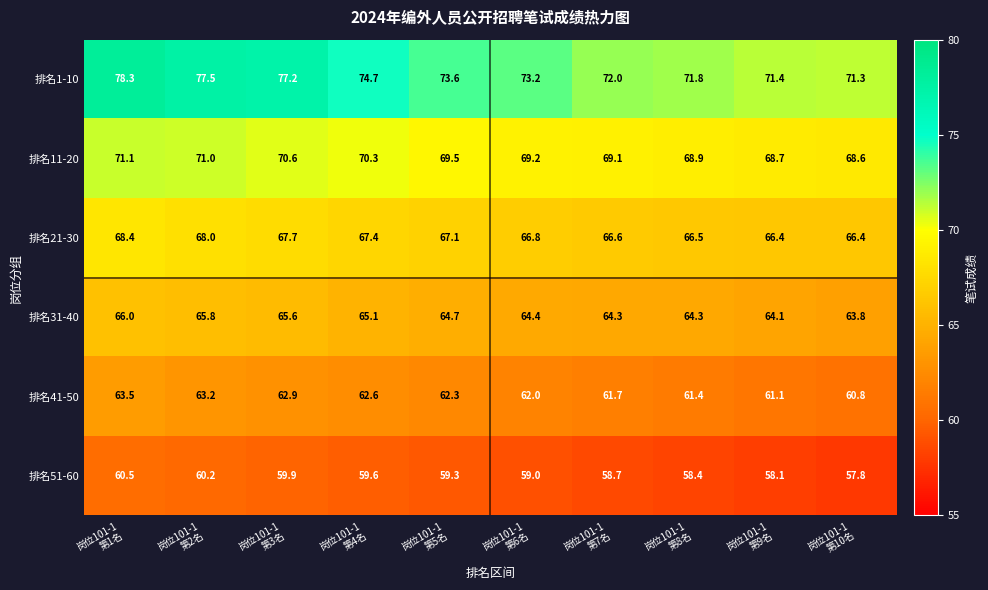

Which series has the largest total across all categories?

排名1-10